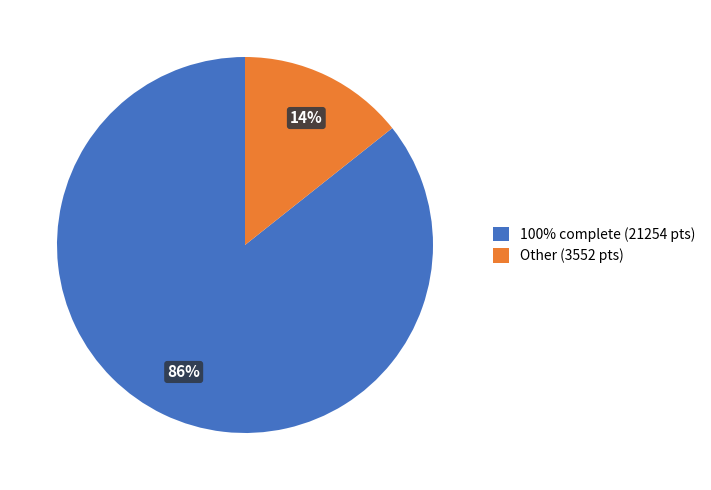

How many slices are in this pie chart?

2